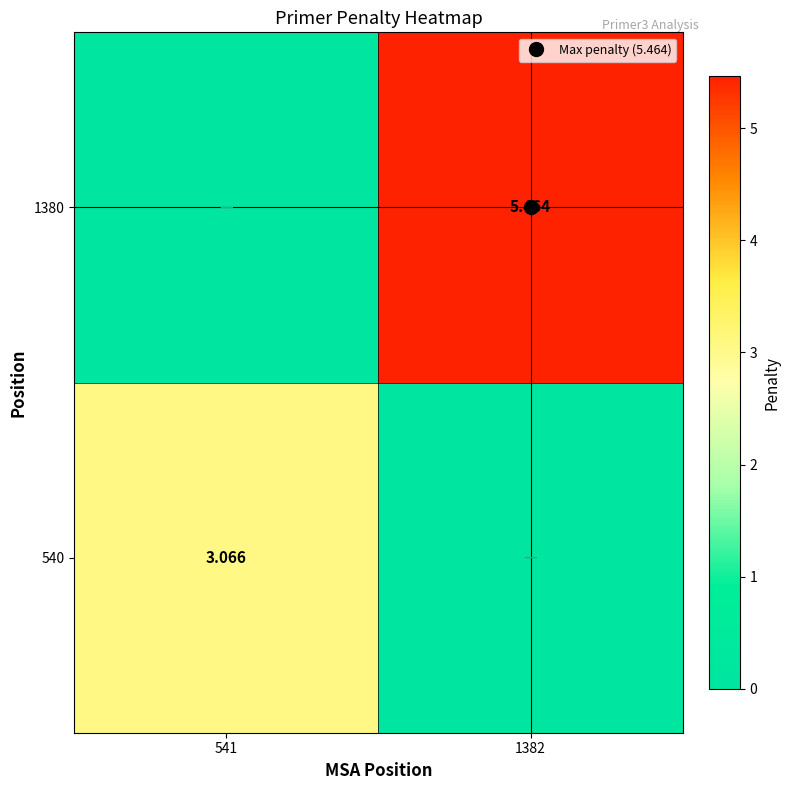

What is the spread (max minus min) of values at 541?

3.1